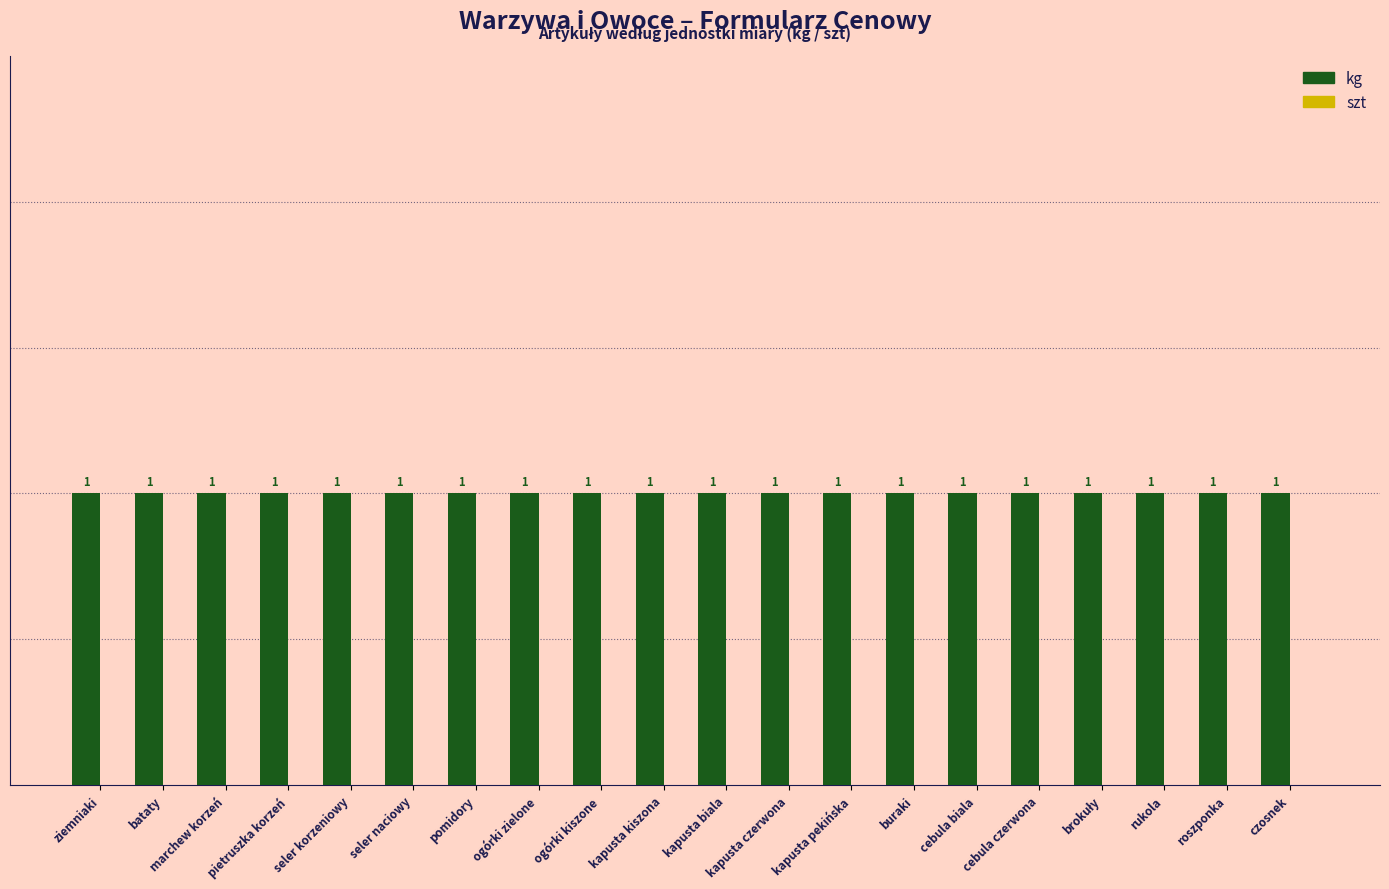

What is the approximate value of kg at brokuły?

1